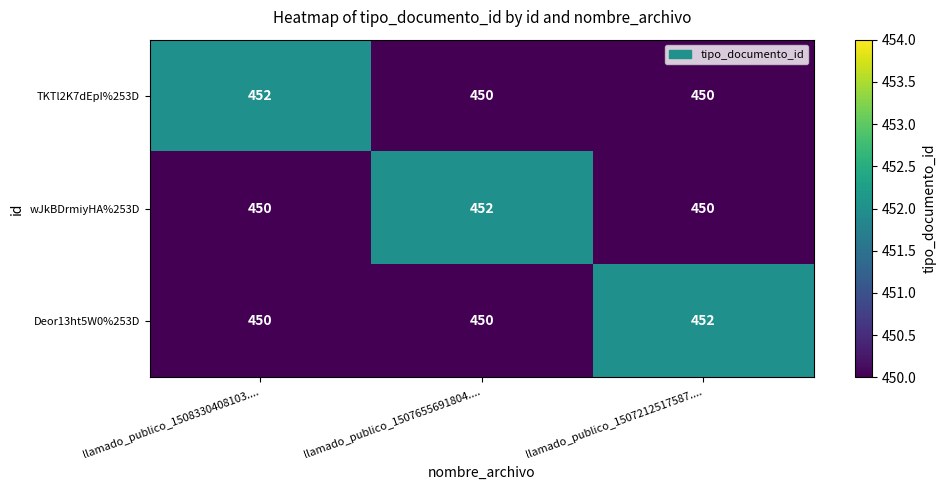

Reading right to left, transcribe all the data shown in this chart.

TKTl2K7dEpI%253D: 450	450	452
wJkBDrmiyHA%253D: 450	452	450
Deor13ht5W0%253D: 452	450	450